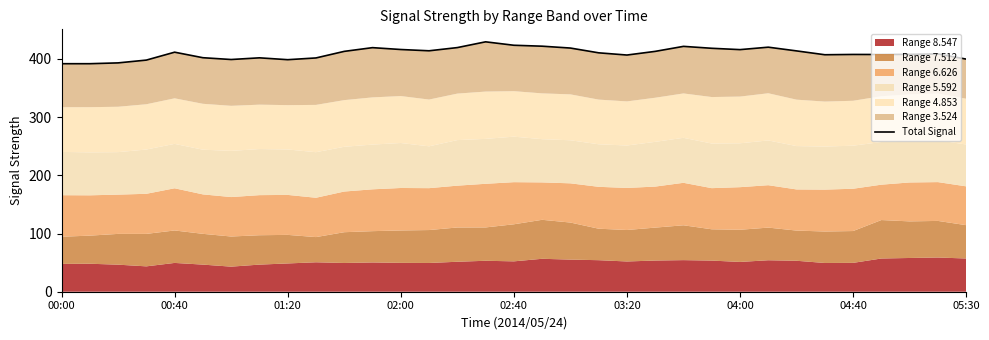

What is the ratio of the value at 01:20 to the value at 03:20?

1.0